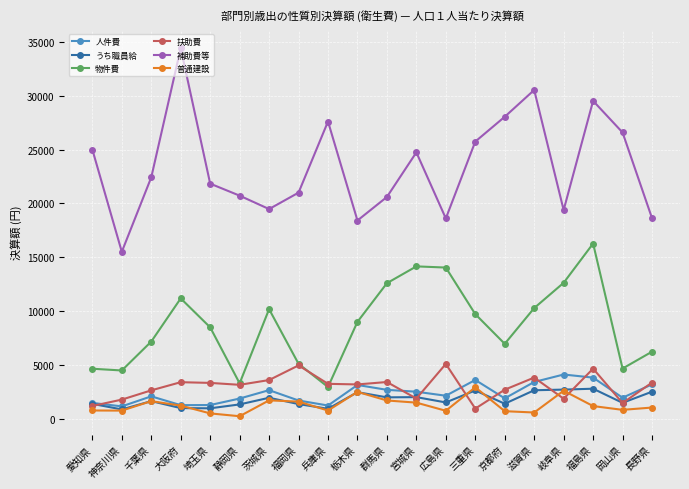

What is the approximate value of 人件費 at 宮城県?

2515